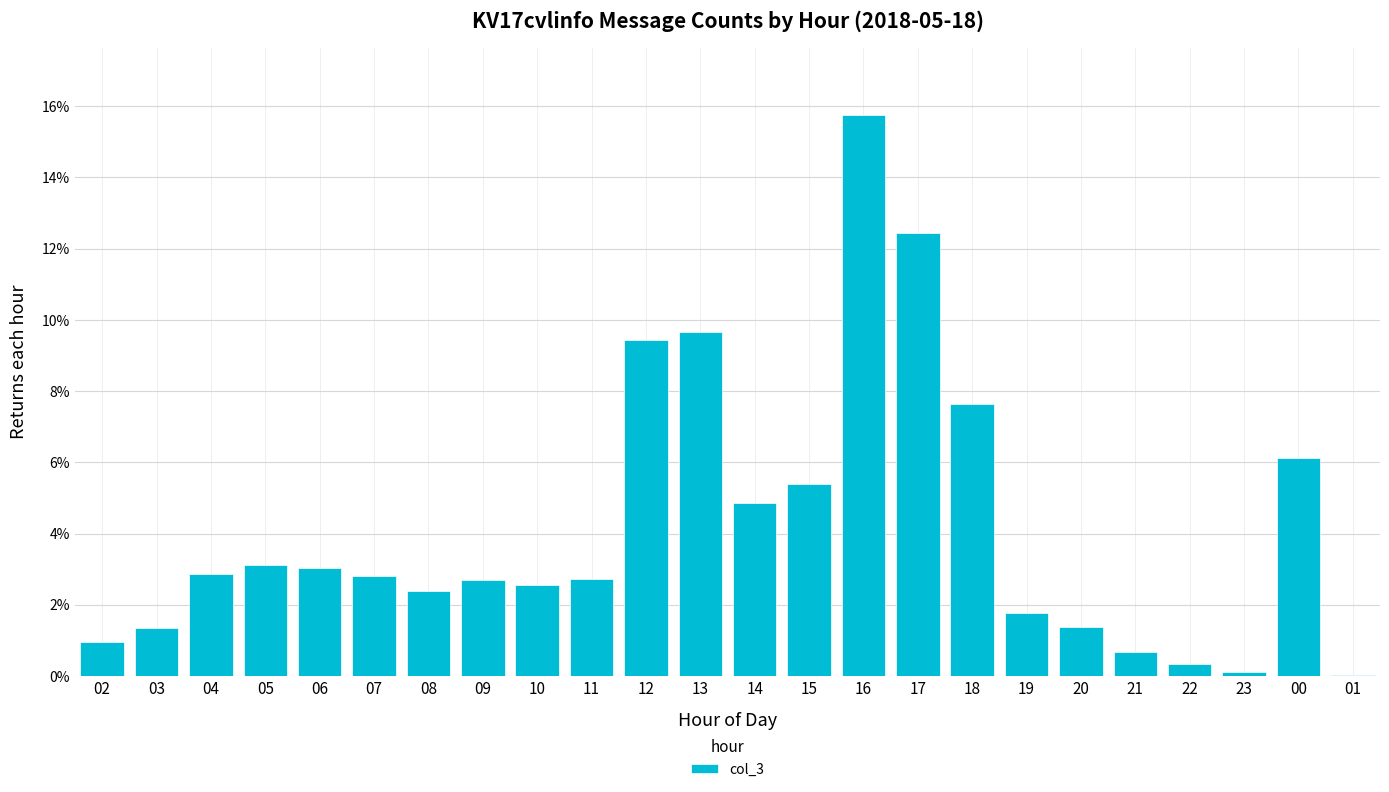

Where does the data first go above 2?

04